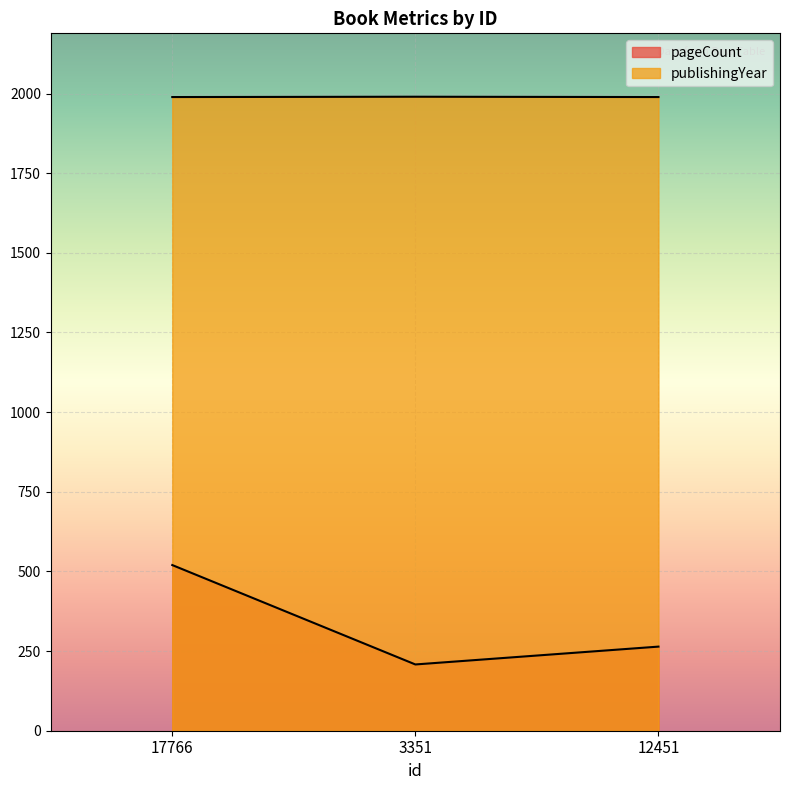

How many publishingYear values are between 1989 and 1990?

3